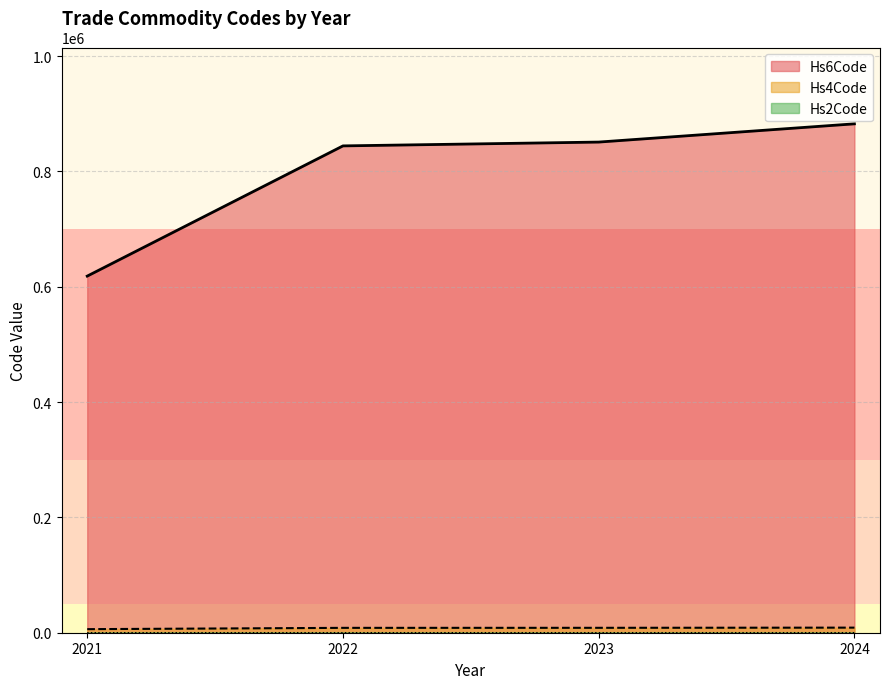

True or false: Hs4Code has more than 0 points higher than both neighbors.

False